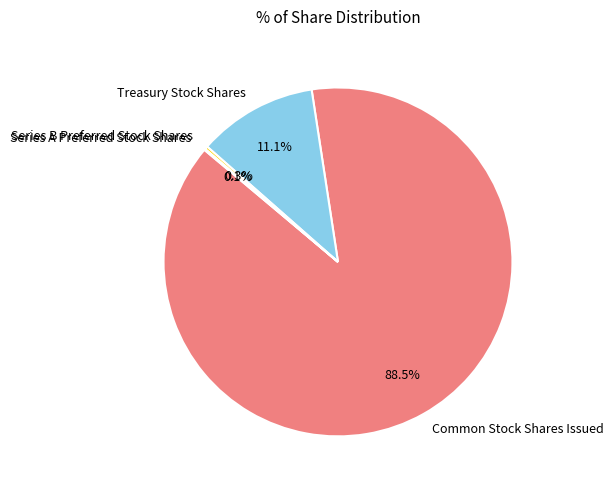

Is it true that Treasury Stock Shares is 11% of the pie?

True